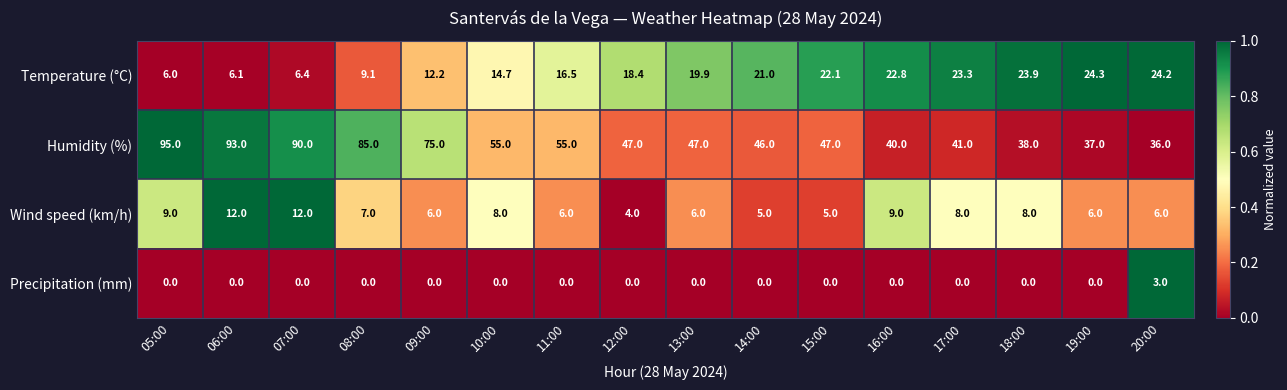

Count the number of categories in the chart.

16